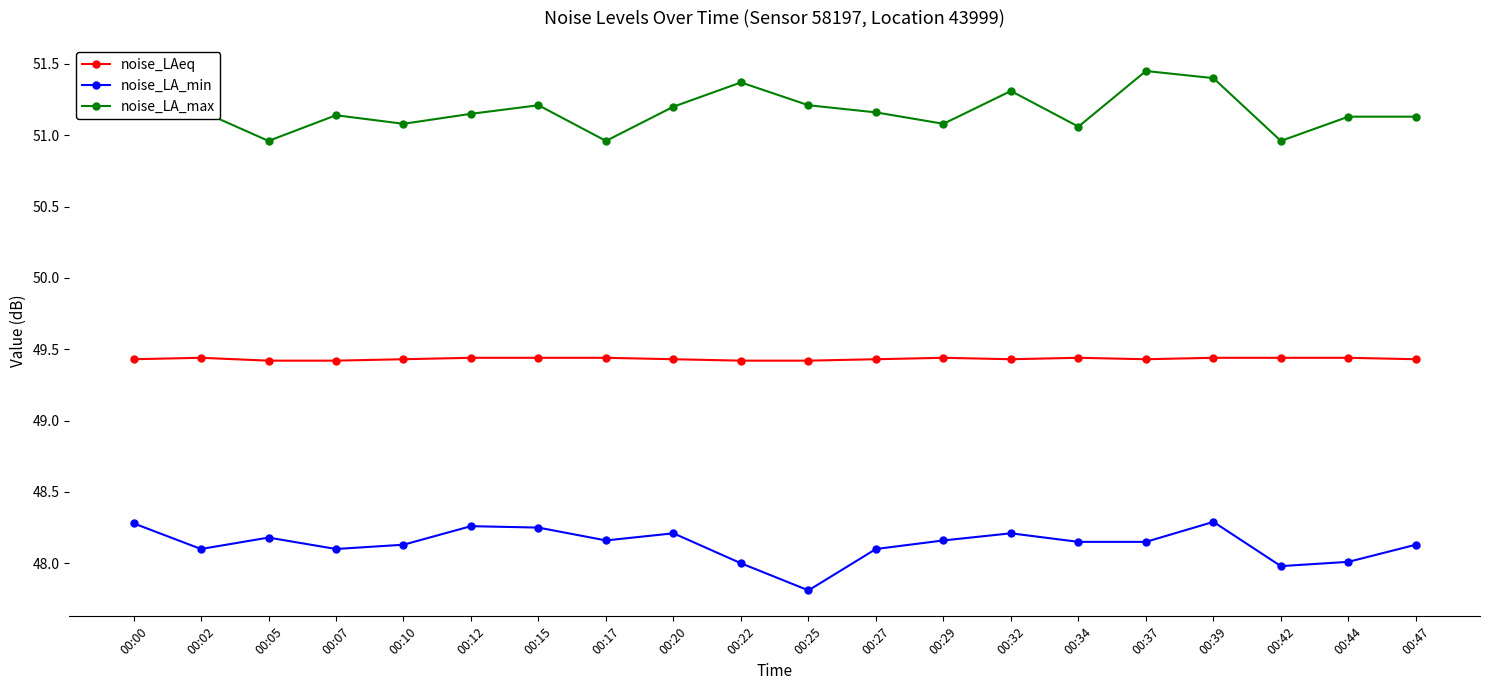

What is the difference between the second highest and minimum values in the noise_LA_min series?

0.5